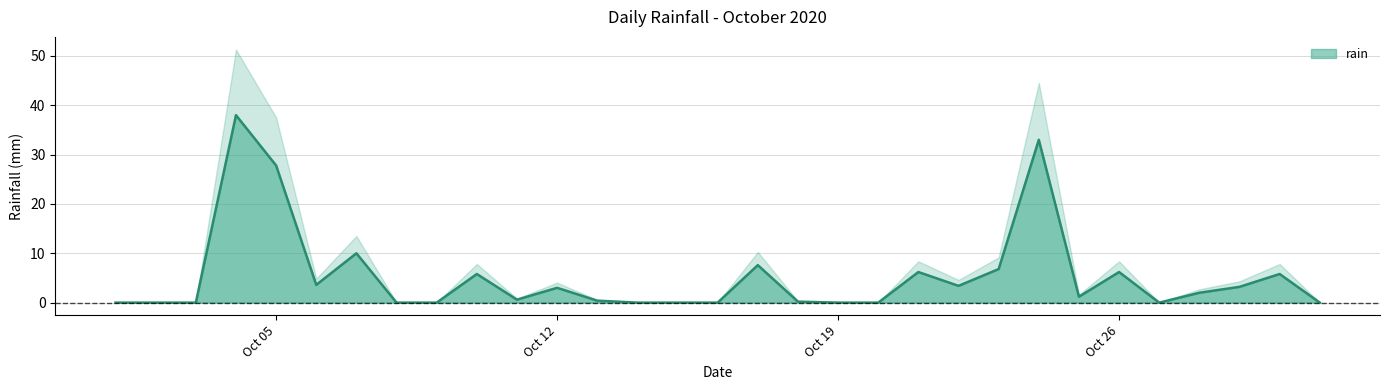

Which category has the lowest value across all series?

2020-10-01